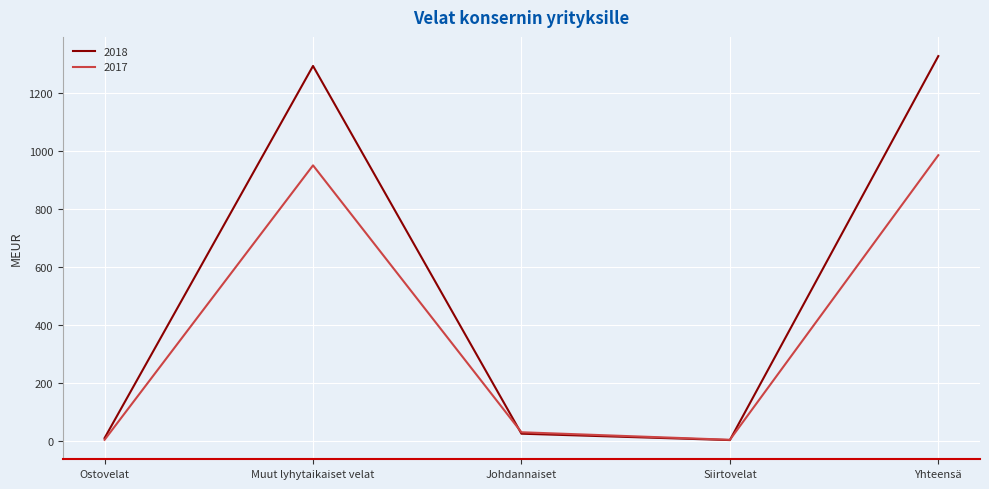

How many distinct data groups are displayed?

2